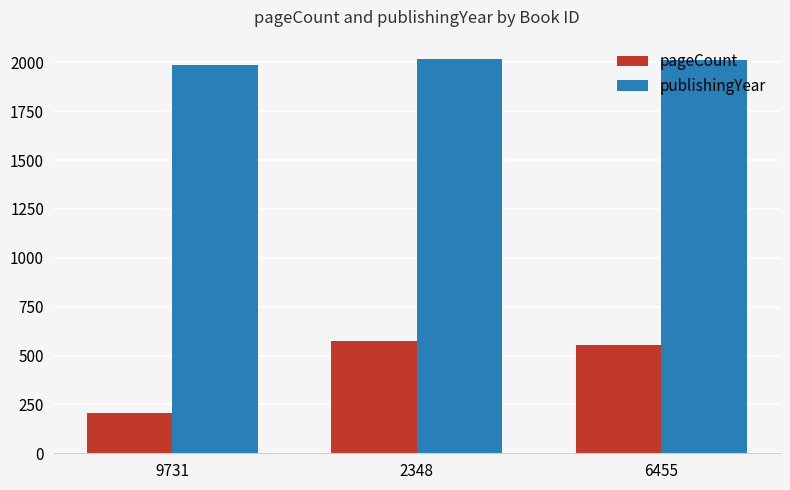

What is the label of the 1st bar from the left?

9731